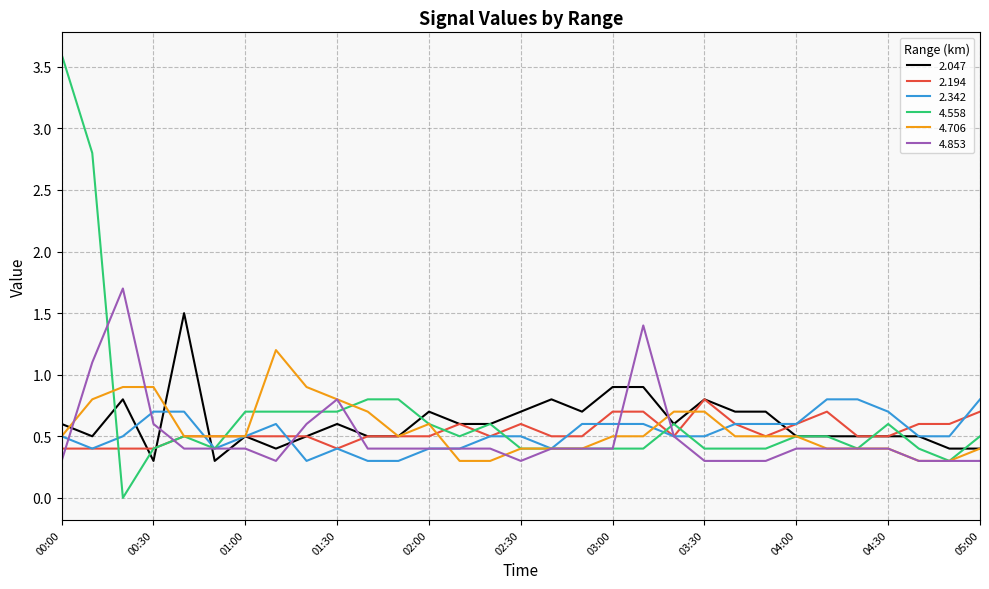

How many values in the 4.558 series exceed 0?

30